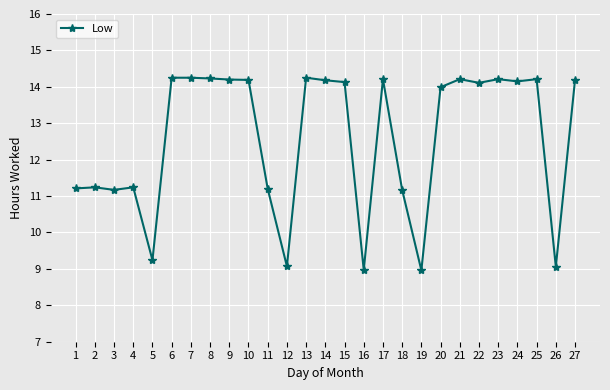

The value at 3 is 11.2. True or false?

True